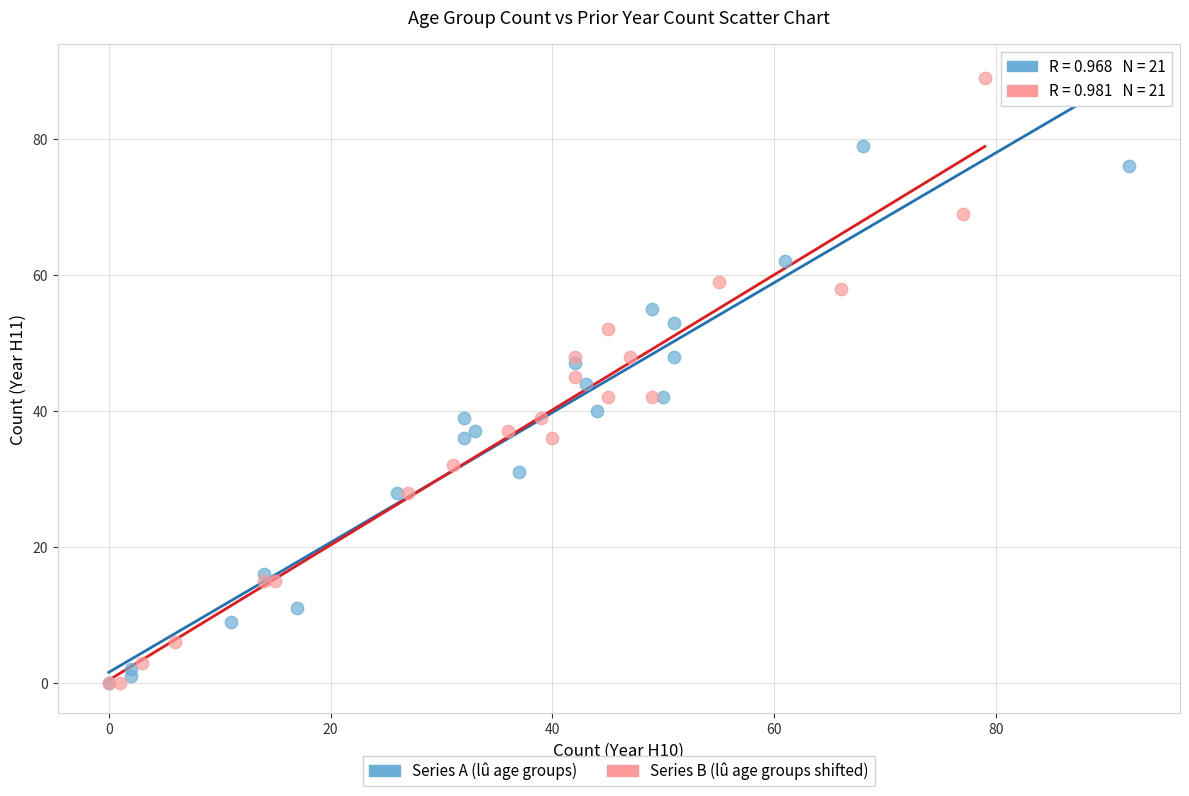

Which series contains the highest Y value?

Series B (lû age groups shifted)